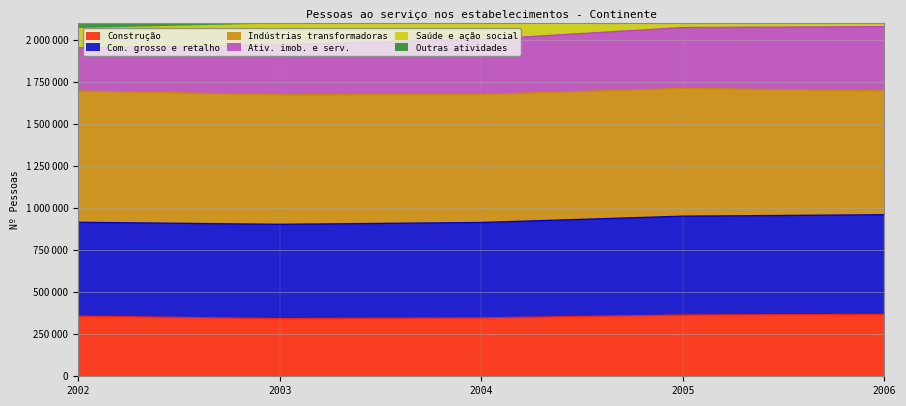

Where does the Saúde e ação social series first go above 2230593?

2005